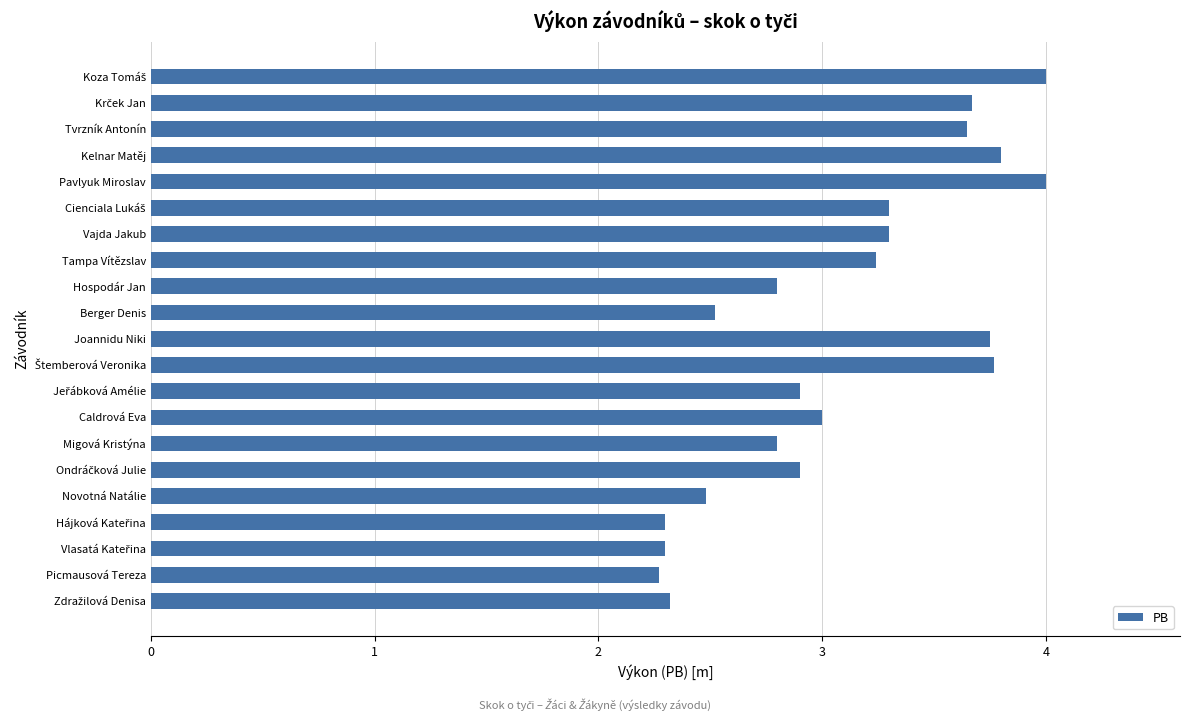

What is the sum of all values?

65.1